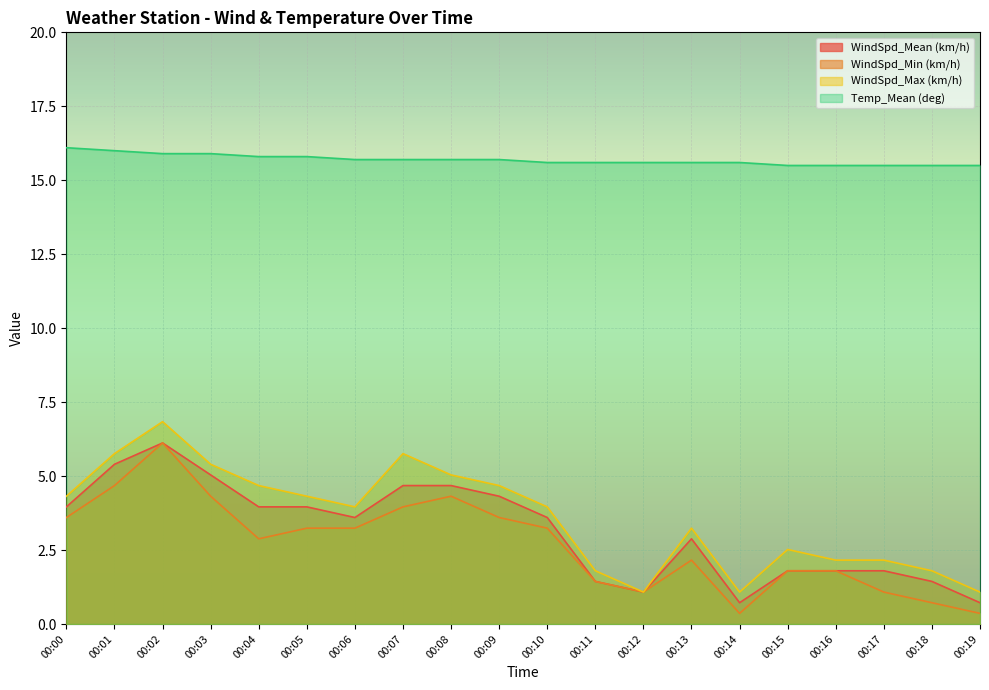

Reading right to left, list all the values displayed in this chart.

WindSpd_Mean (km/h): 00:19=0.7	00:18=1.4	00:17=1.8	00:16=1.8	00:15=1.8	00:14=0.7	00:13=2.9	00:12=1.1	00:11=1.4	00:10=3.6	00:09=4.3	00:08=4.7	00:07=4.7	00:06=3.6	00:05=4.0	00:04=4.0	00:03=5.0	00:02=6.1	00:01=5.4	00:00=4.0
WindSpd_Min (km/h): 00:19=0.4	00:18=0.7	00:17=1.1	00:16=1.8	00:15=1.8	00:14=0.4	00:13=2.2	00:12=1.1	00:11=1.4	00:10=3.2	00:09=3.6	00:08=4.3	00:07=4.0	00:06=3.2	00:05=3.2	00:04=2.9	00:03=4.3	00:02=6.1	00:01=4.7	00:00=3.6
WindSpd_Max (km/h): 00:19=1.1	00:18=1.8	00:17=2.2	00:16=2.2	00:15=2.5	00:14=1.1	00:13=3.2	00:12=1.1	00:11=1.8	00:10=4.0	00:09=4.7	00:08=5.0	00:07=5.8	00:06=4.0	00:05=4.3	00:04=4.7	00:03=5.4	00:02=6.8	00:01=5.8	00:00=4.3
Temp_Mean (deg): 00:19=15.5	00:18=15.5	00:17=15.5	00:16=15.5	00:15=15.5	00:14=15.6	00:13=15.6	00:12=15.6	00:11=15.6	00:10=15.6	00:09=15.7	00:08=15.7	00:07=15.7	00:06=15.7	00:05=15.8	00:04=15.8	00:03=15.9	00:02=15.9	00:01=16.0	00:00=16.1